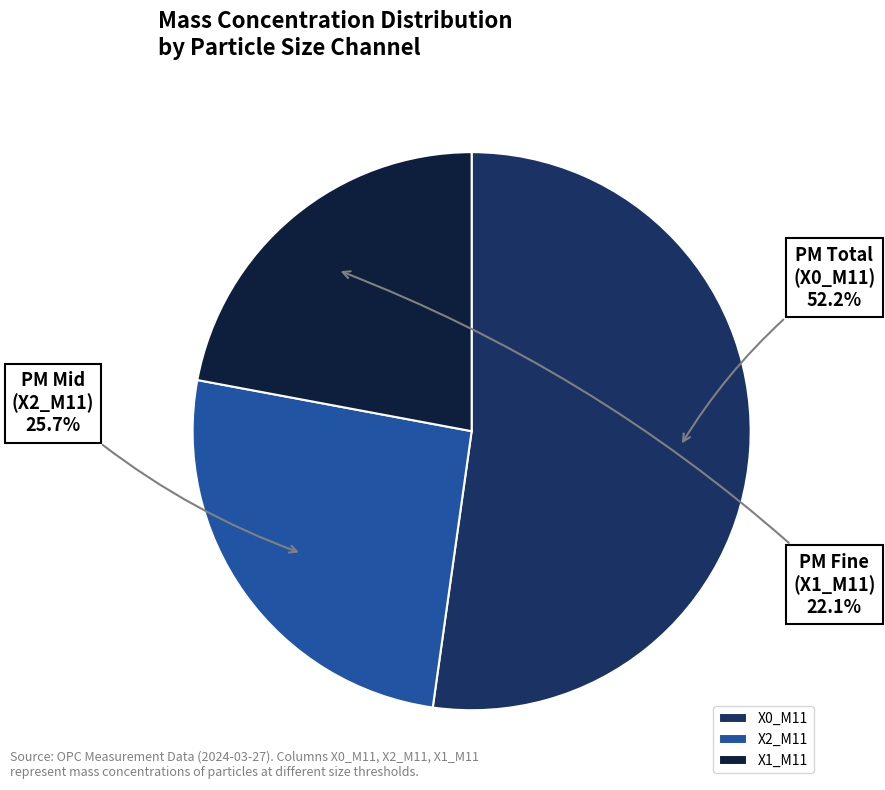

Combined, do X0_M11 and X2_M11 account for over 50%?

Yes